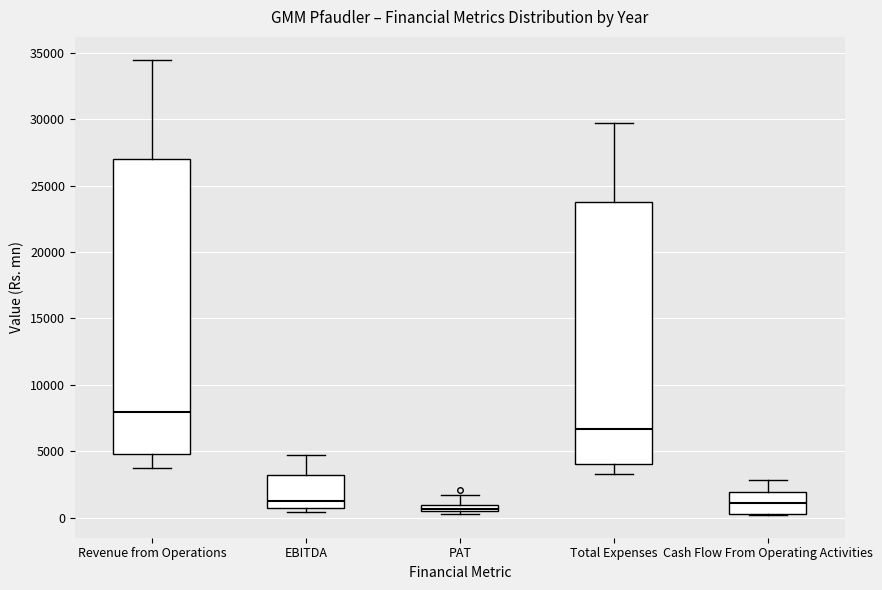

Which box is the tallest, from its lower edge to its upper edge?

Revenue from Operations